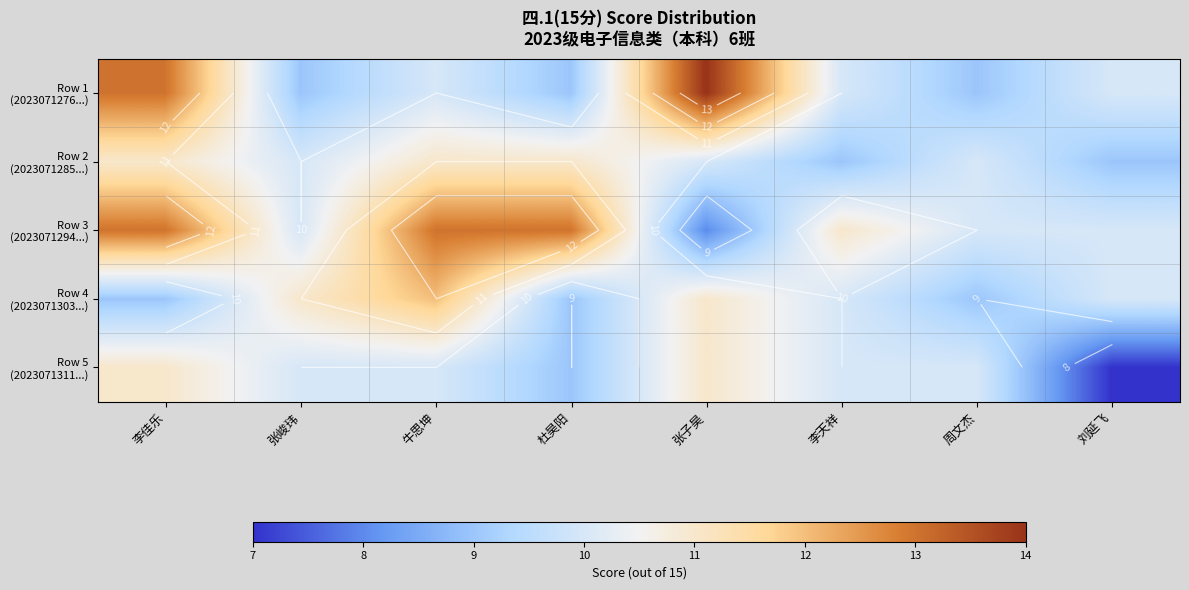

What is the spread (max minus min) of values at 李天祥?

2